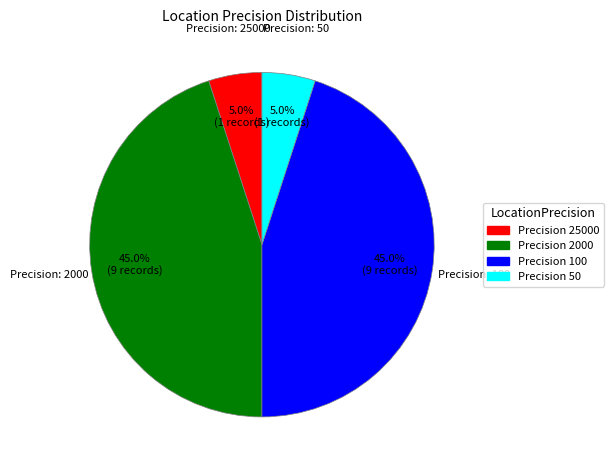

Is there a majority slice in this chart?

No